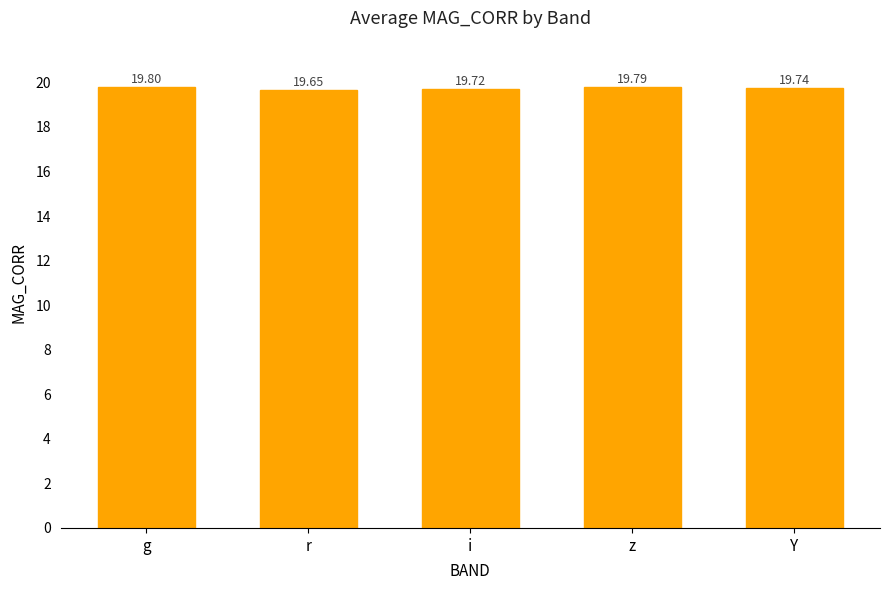

Which category has the lowest value across all series?

r